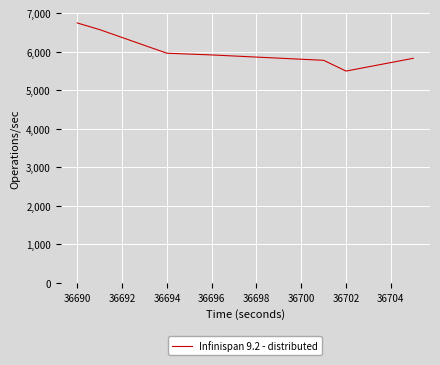

What is the minimum value shown in the chart?

5496